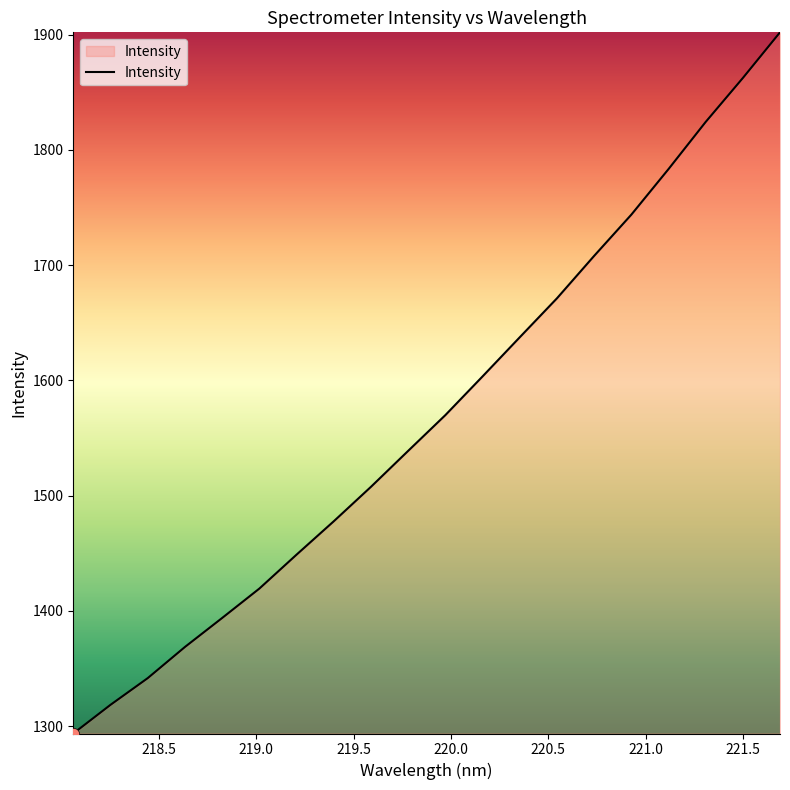

What is the greatest value displayed?

1901.9